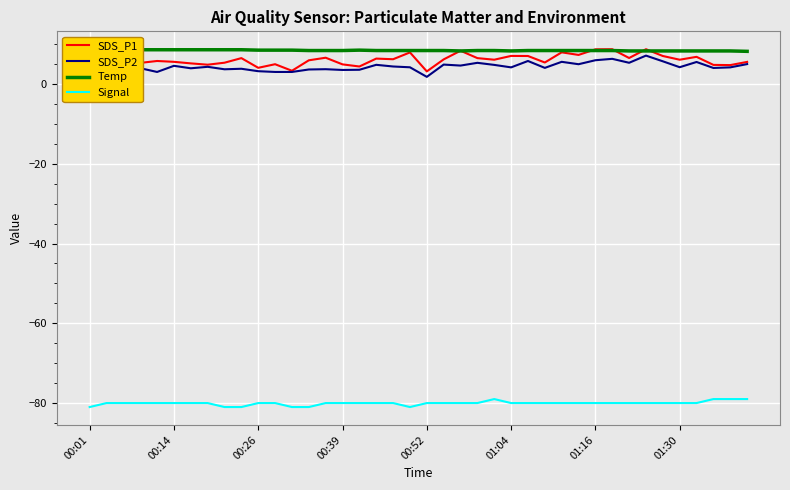

What is the minimum value for Signal?

-81.0